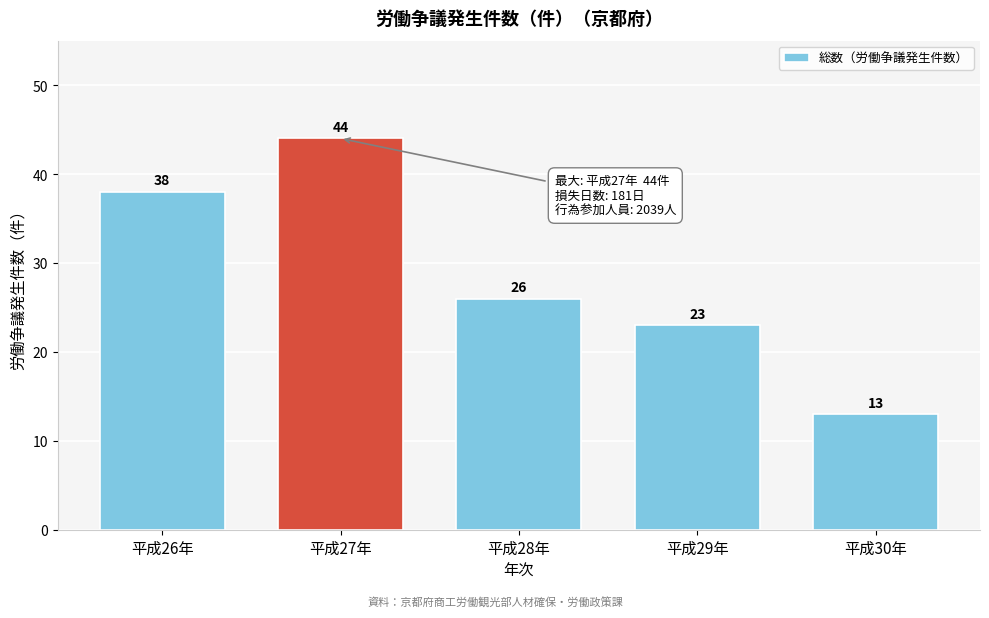

Reading left to right, list all the values displayed in this chart.

平成26年=38	平成27年=44	平成28年=26	平成29年=23	平成30年=13